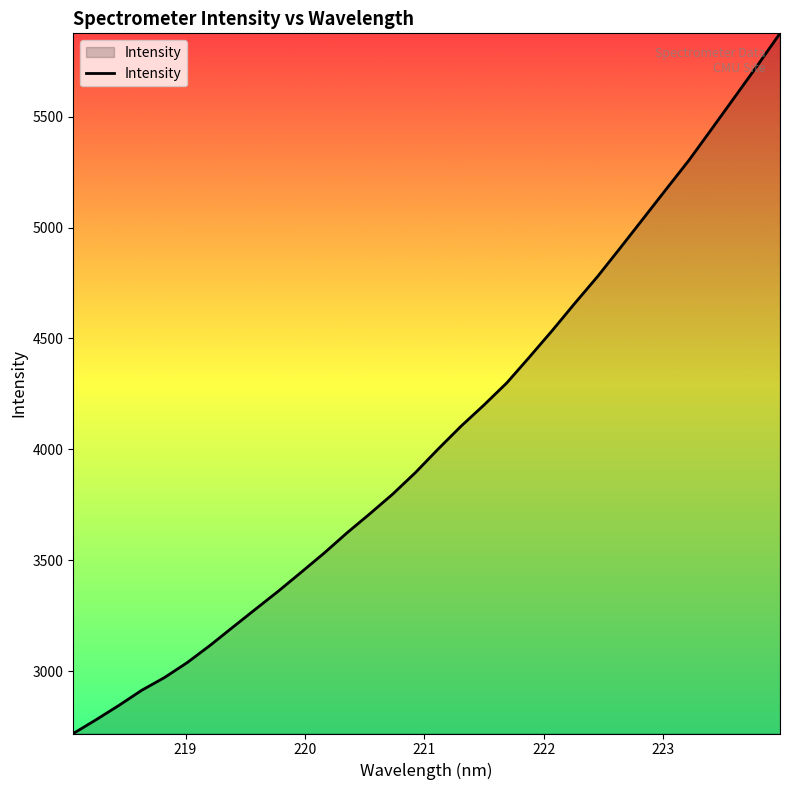

What is the smallest value displayed?

2718.7